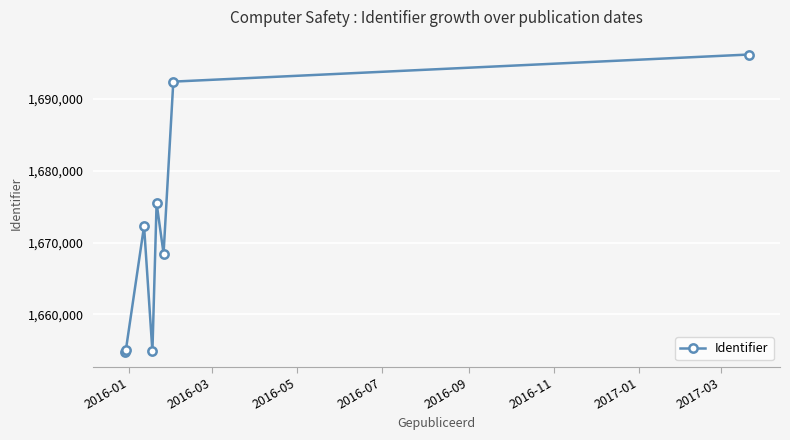

What is the average value?

1671204.3